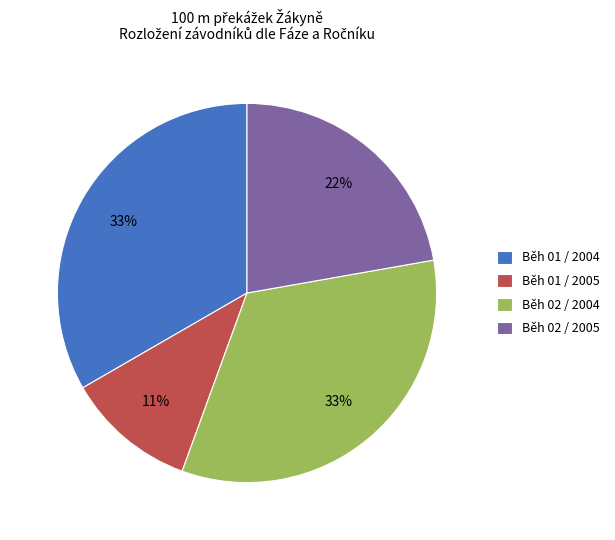

The Běh 01 / 2005 slice represents 11% of the pie. True or false?

True